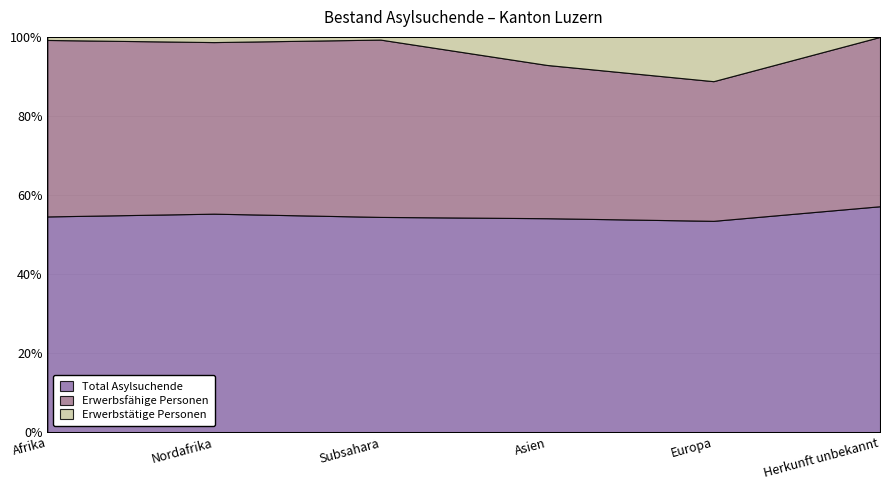

Reading left to right, what are all the values shown in this chart?

Total Asylsuchende: Afrika=281	Nordafrika=42	Subsahara=239	Asien=480	Europa=62	Herkunft unbekannt=12
Erwerbsfähige Personen: Afrika=230	Nordafrika=33	Subsahara=197	Asien=344	Europa=41	Herkunft unbekannt=9
Erwerbstätige Personen: Afrika=4	Nordafrika=1	Subsahara=3	Asien=63	Europa=13	Herkunft unbekannt=0